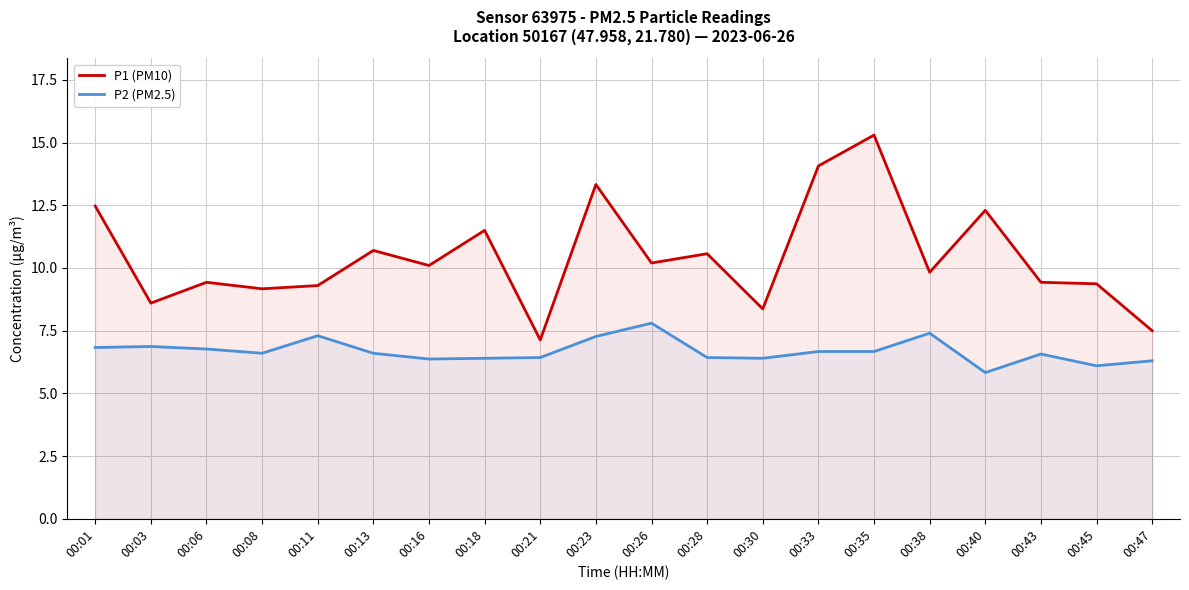

True or false: P2 (PM2.5) and P1 (PM10) cross at least once.

False